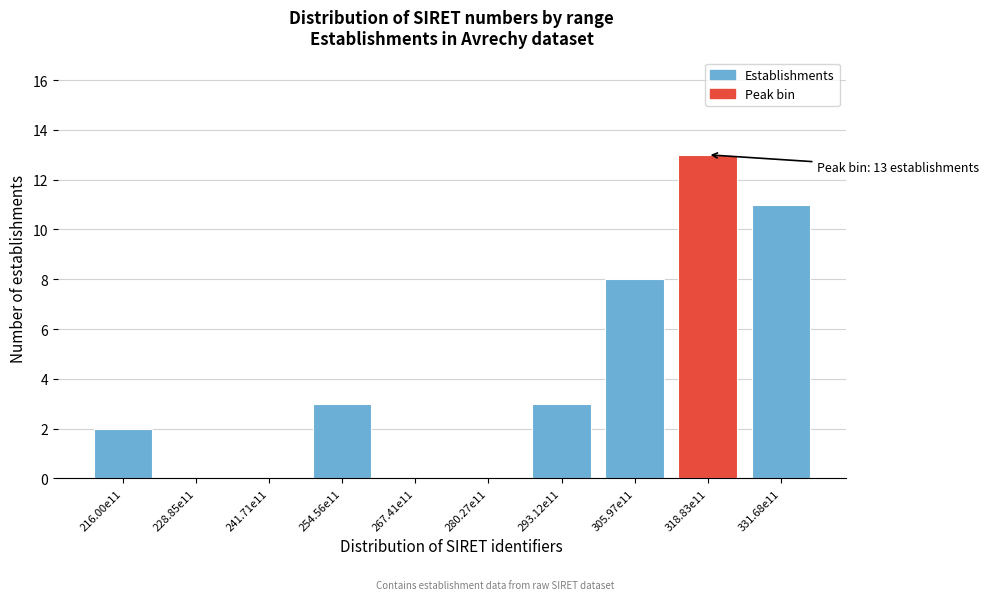

Reading left to right, extract all data points from this chart.

216.00e11=2	228.85e11=0	241.71e11=0	254.56e11=3	267.41e11=0	280.27e11=0	293.12e11=3	305.97e11=8	318.83e11=13	331.68e11=11